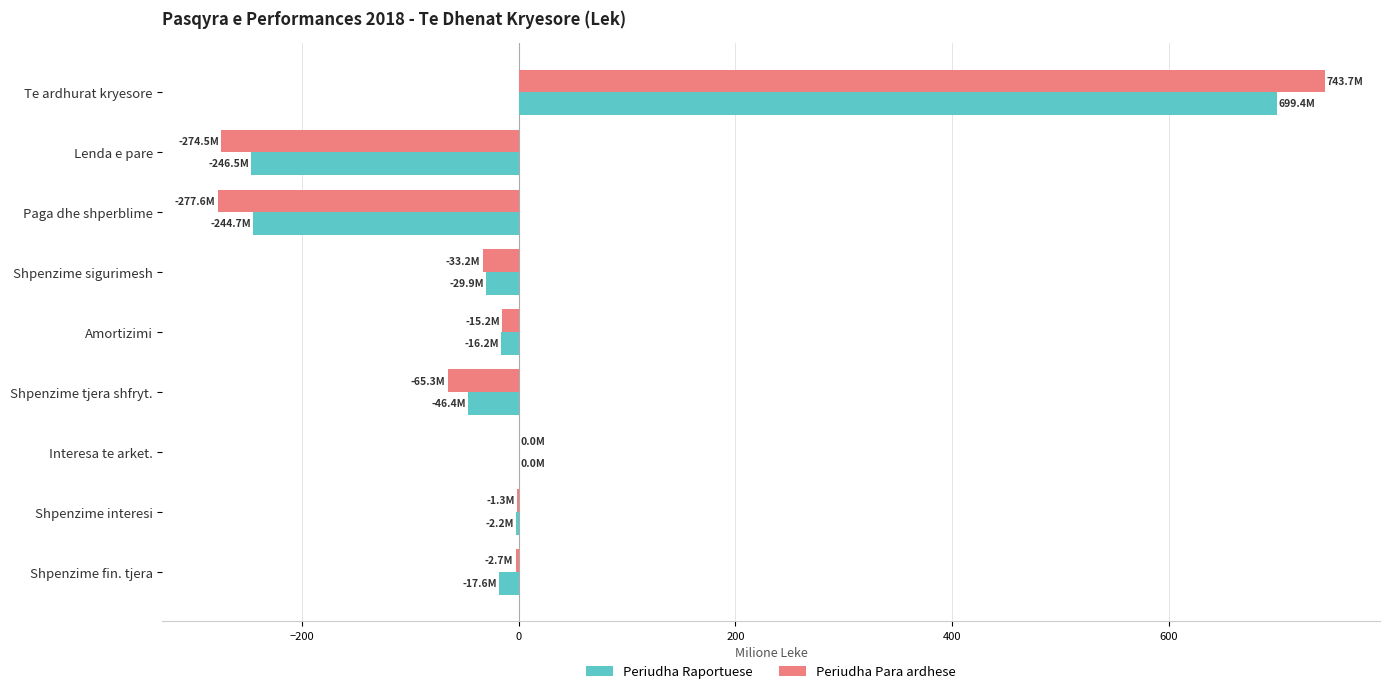

What is the greatest value displayed?

743.7